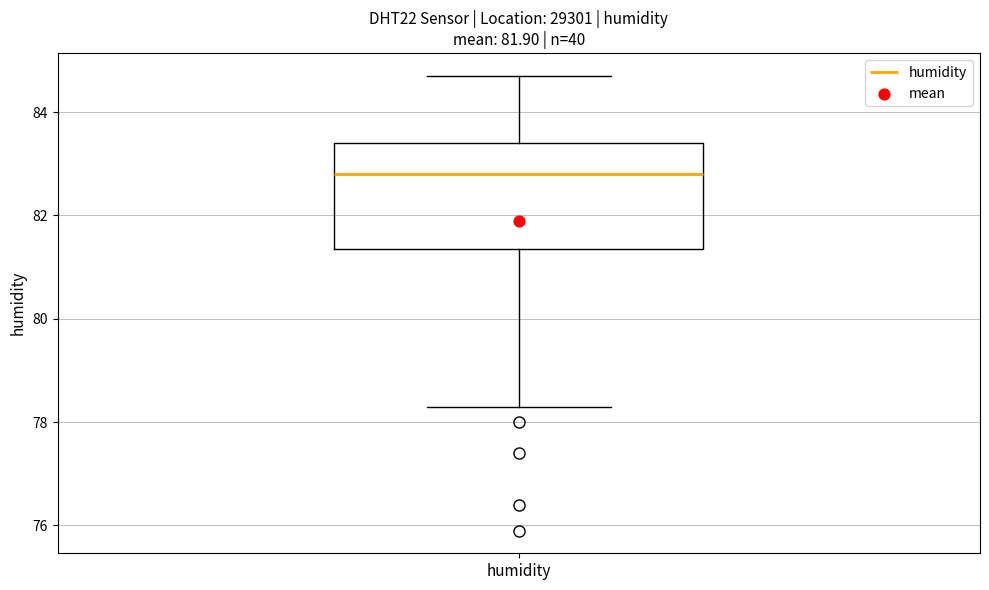

Read this box plot against the y-axis: the position of the median line, the range covered by the box, and the ends of both whiskers. The values are not printed on the chart, so give them approximately, as read against the axis.

median 82.8, box 81.4 to 83.4, whiskers 78.4 to 84.8